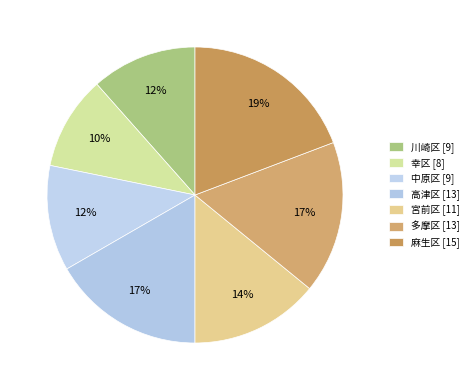

To the nearest percent, what is the combined percentage of 川崎区 and 麻生区?

31%